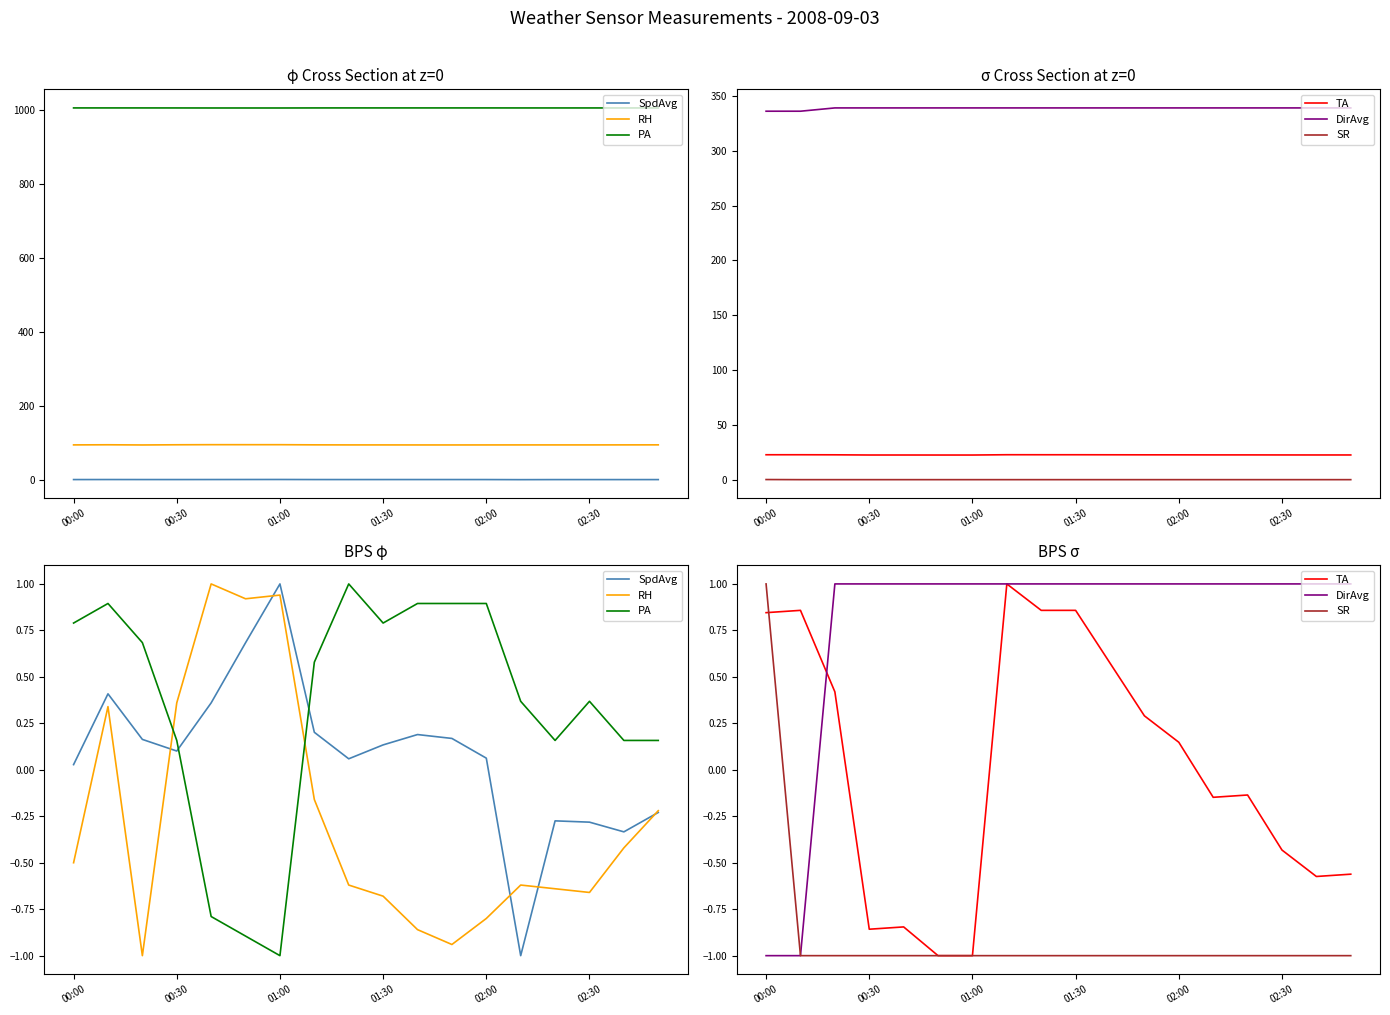

Which series ends up on top after the final intersection of SpdAvg and SR?

SpdAvg